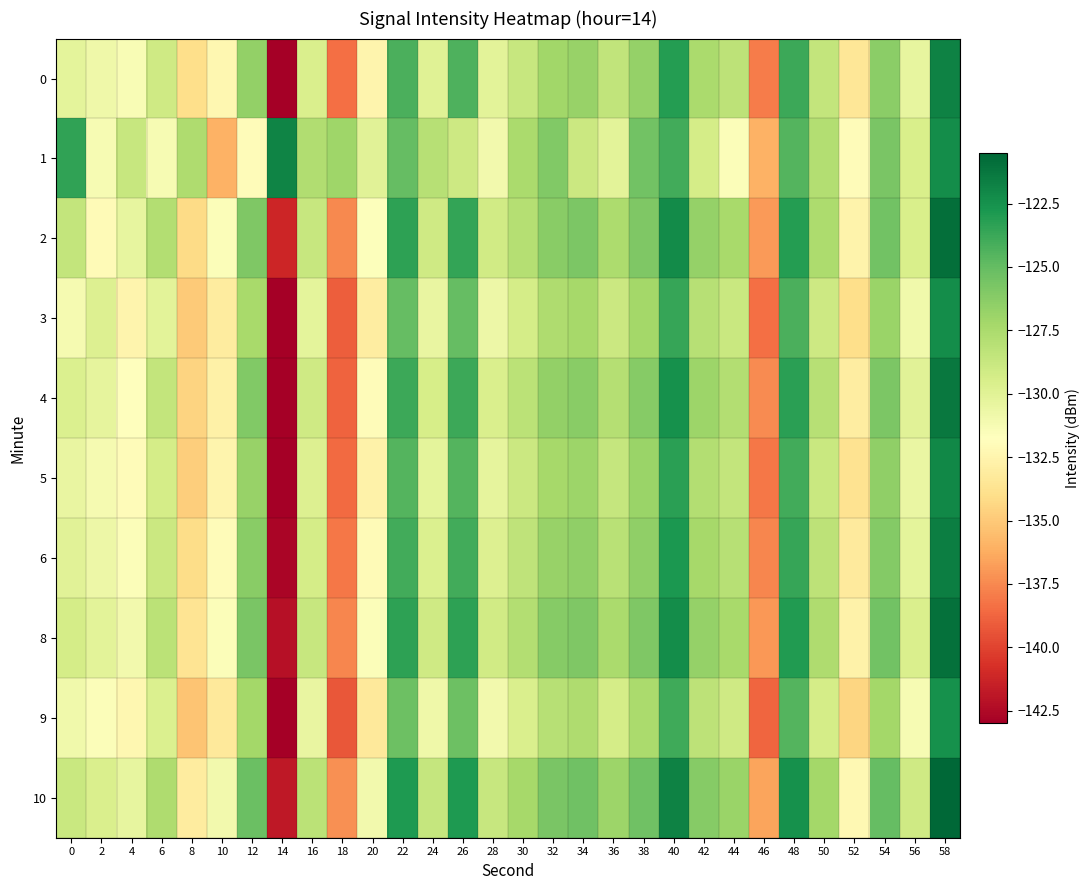

Which has a higher value, 56 or 48?

48